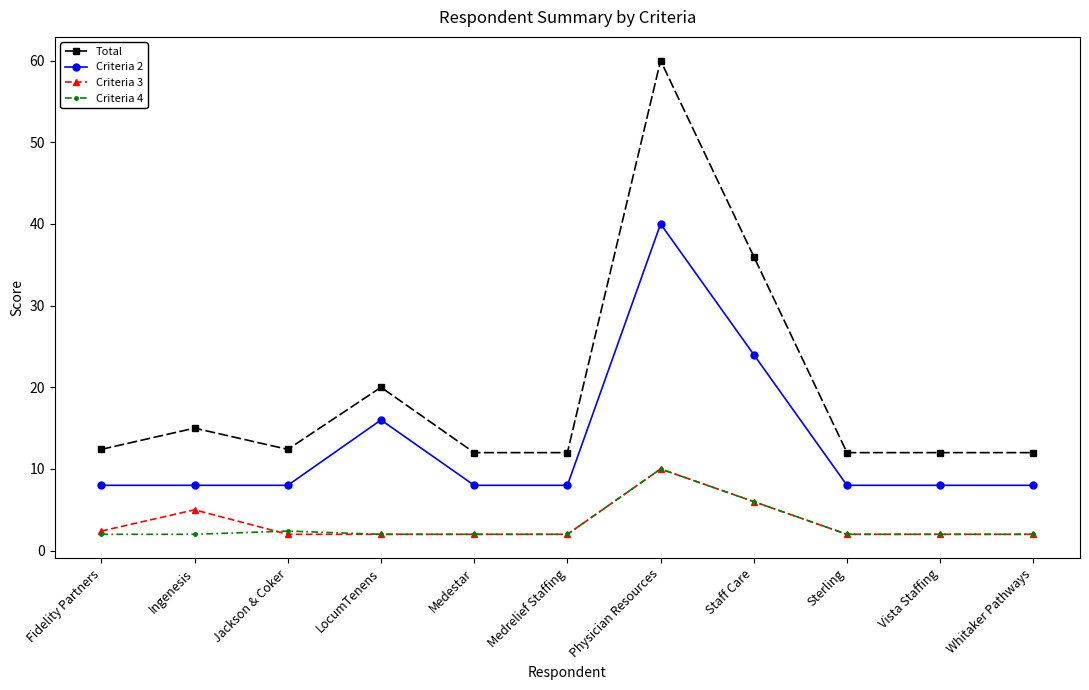

How many lines are shown in the chart?

4